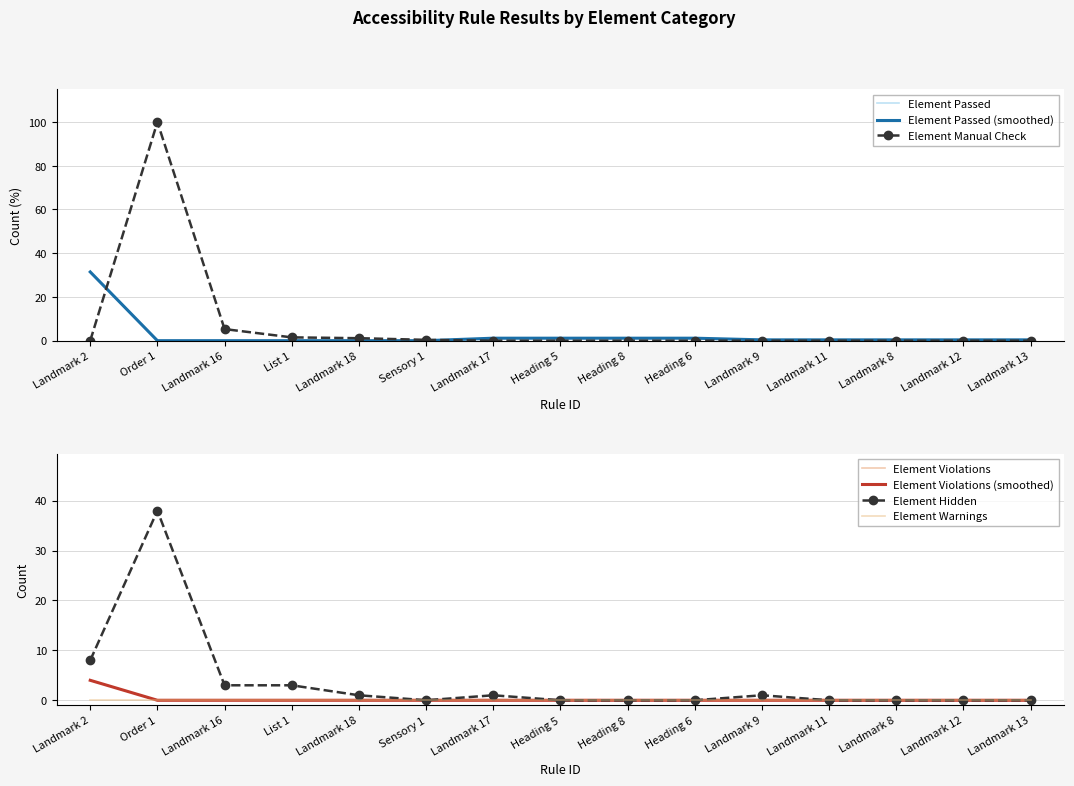

What is the label of the 3rd point from the left?

Landmark 16